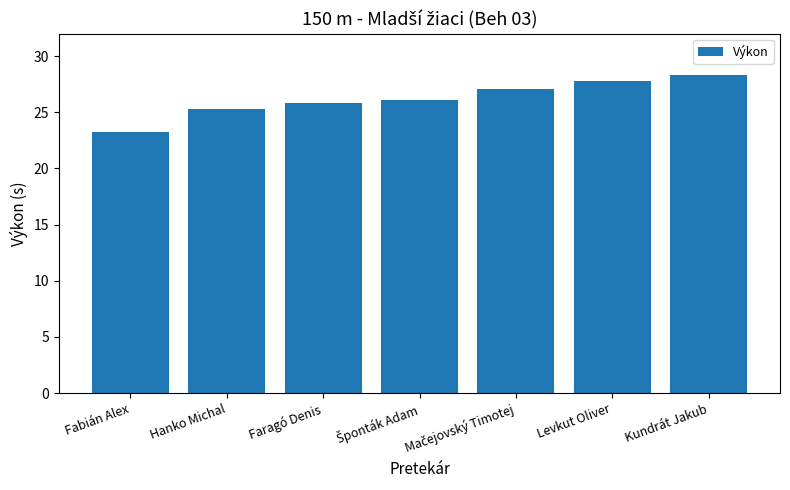

The value at Levkut Oliver is 13.9. True or false?

False